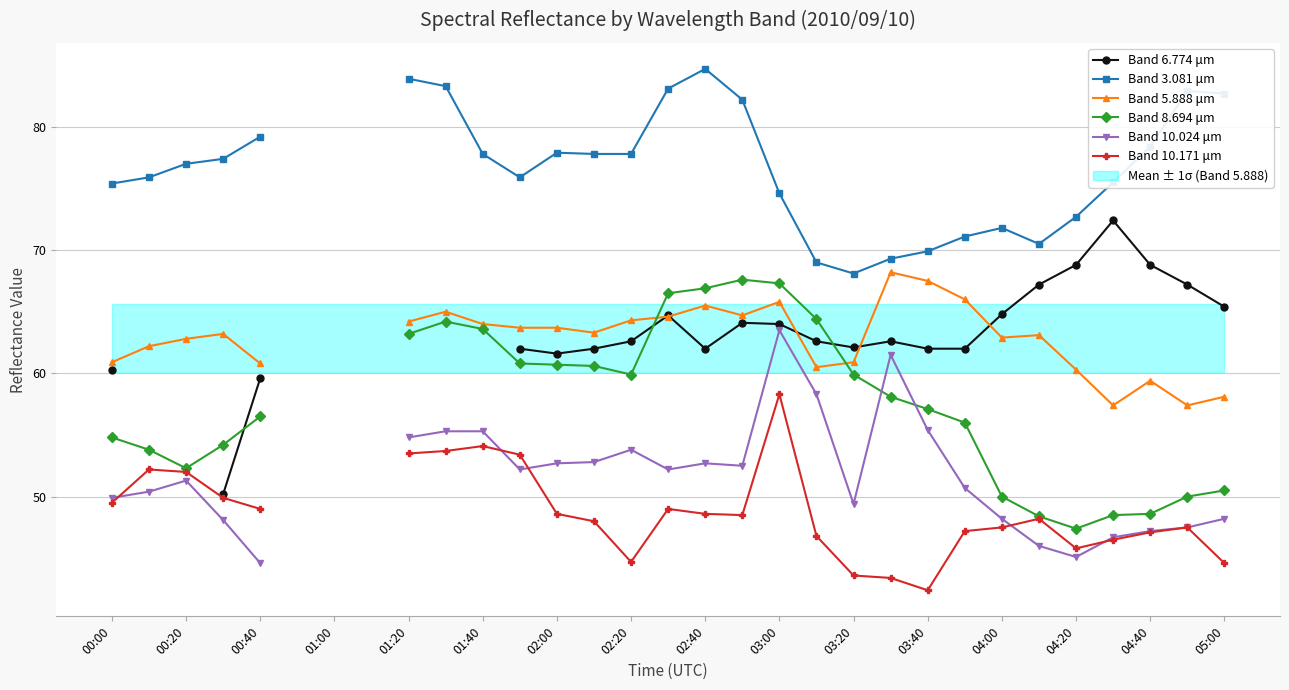

What is the maximum value for Band 10.171 μm?

58.3